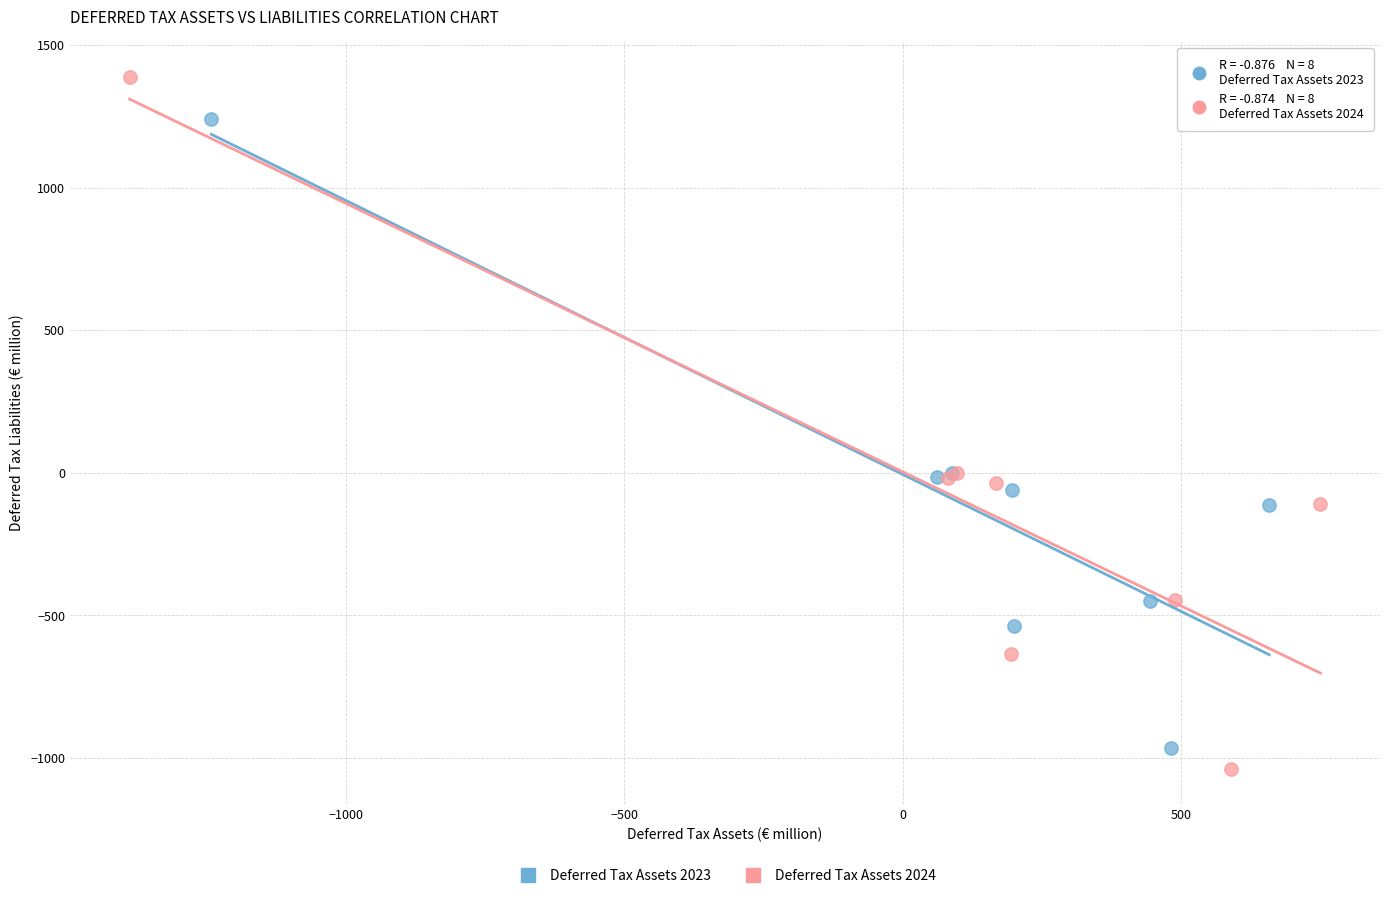

Which series contains the highest Y value?

Deferred Tax Assets 2024